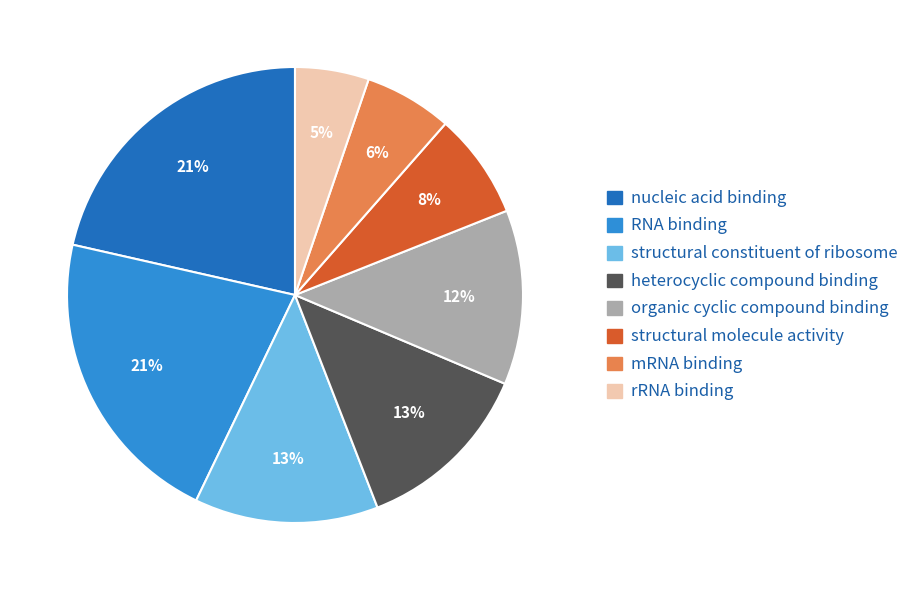

To the nearest percent, what is the average slice percentage?

12%